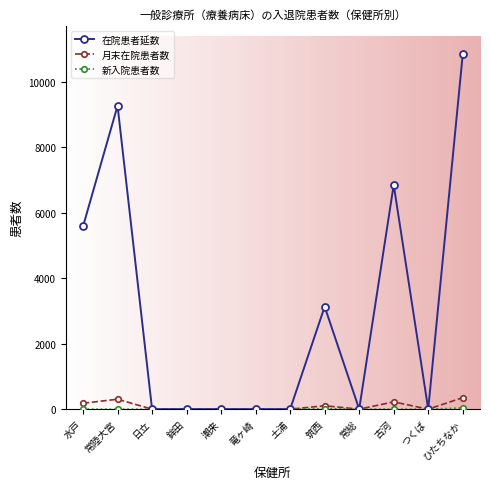

Which series has the largest range (max minus min)?

在院患者延数